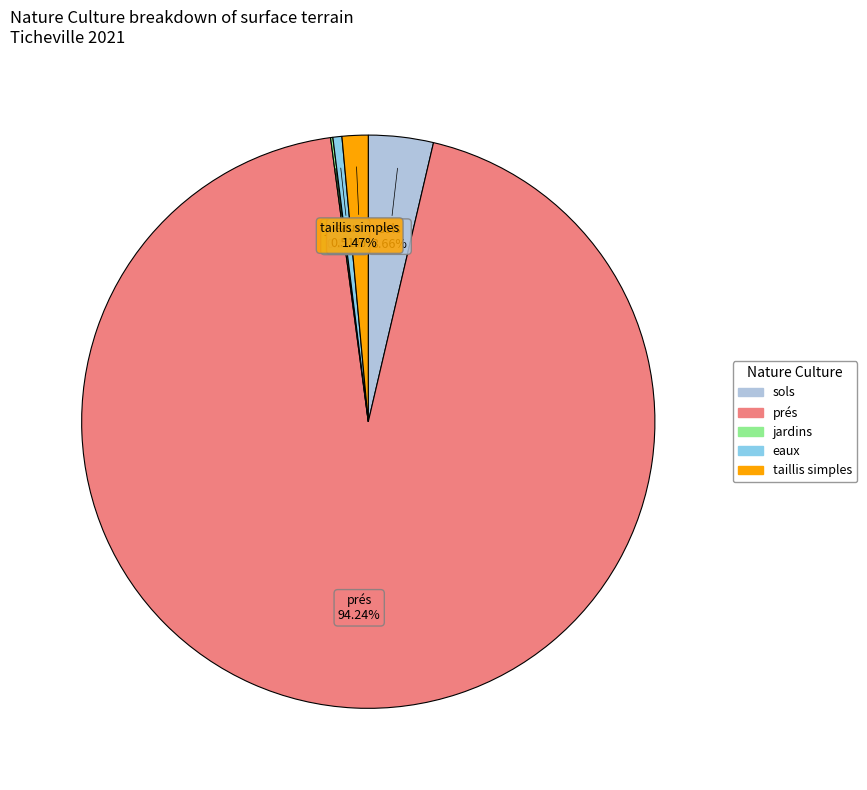

Does any single category account for the majority?

Yes